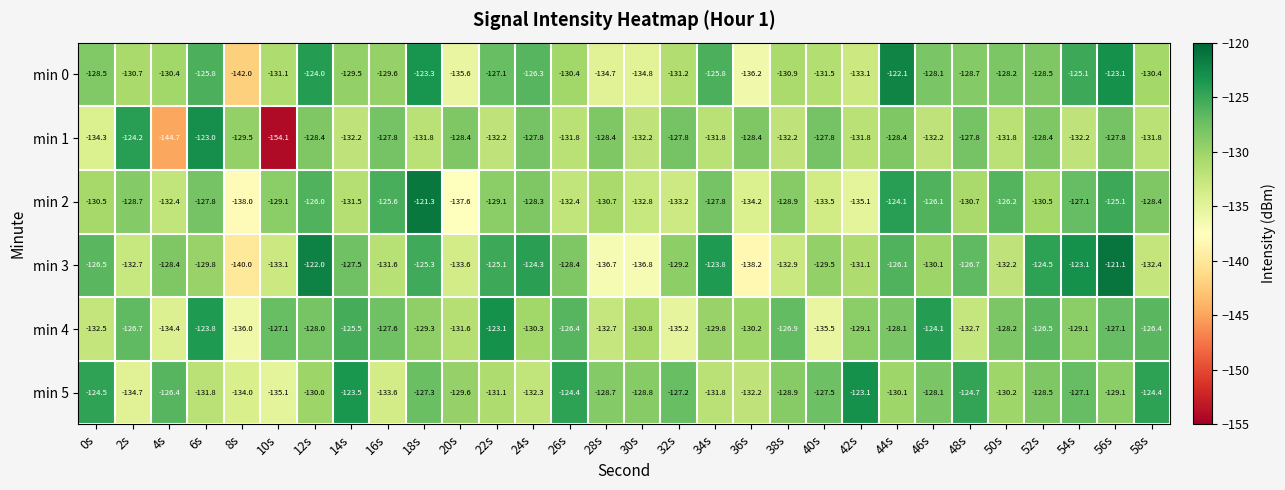

What is the sum of the min 2 values at 12s and 30s?

-258.8